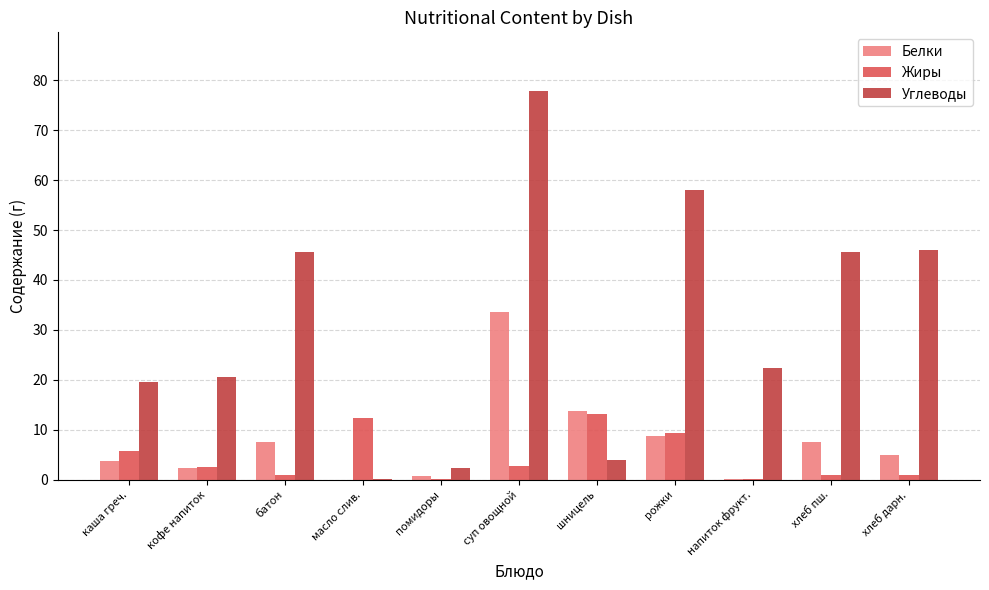

What is the total value across all series at кофе напиток?

25.6